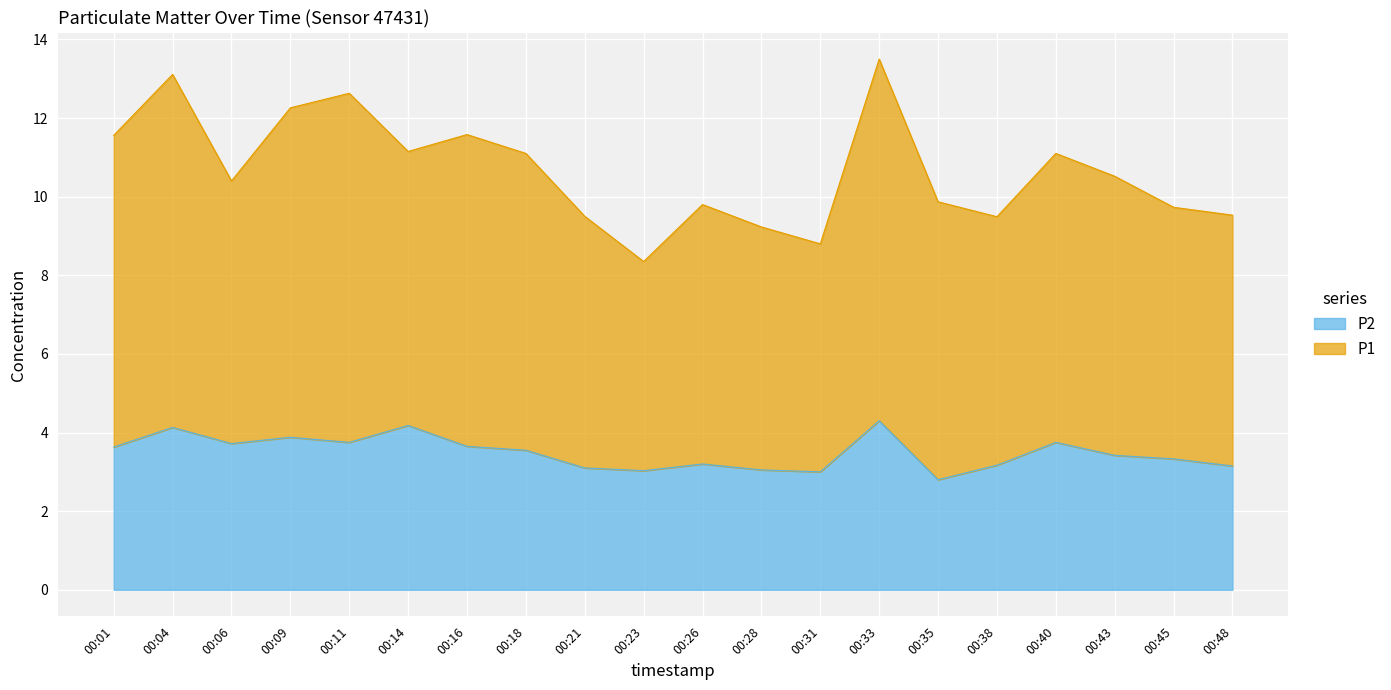

What is the total value across all series at 00:40?

11.1